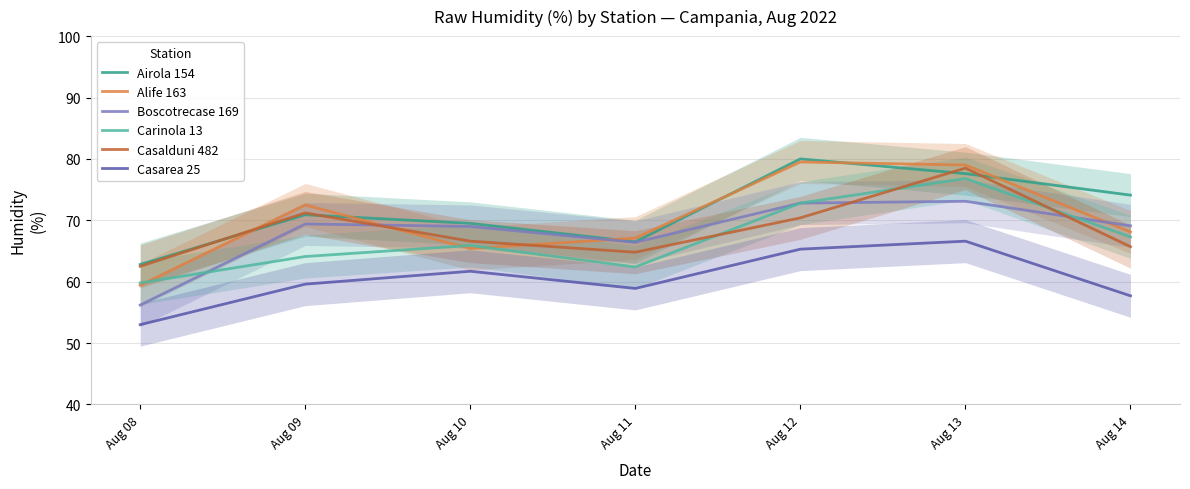

The value of Carinola 13 at Aug 13 is 76.8. True or false?

True